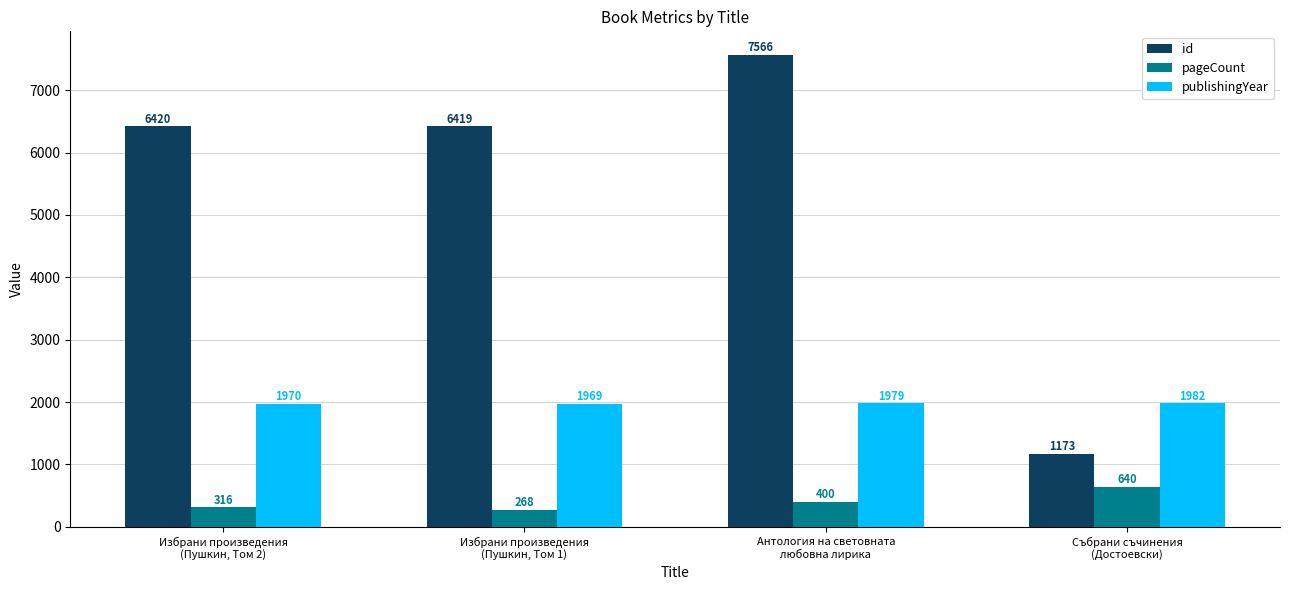

Where is id nearest to the value 4369?

Избрани произведения
(Пушкин, Том 1)